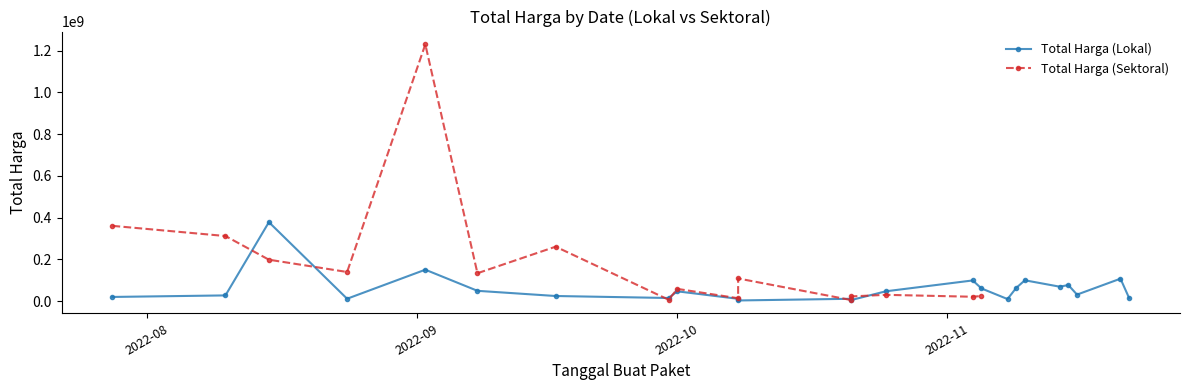

Between 2022-08 and 2022-11, which series saw the biggest shift?

Total Harga (Sektoral)